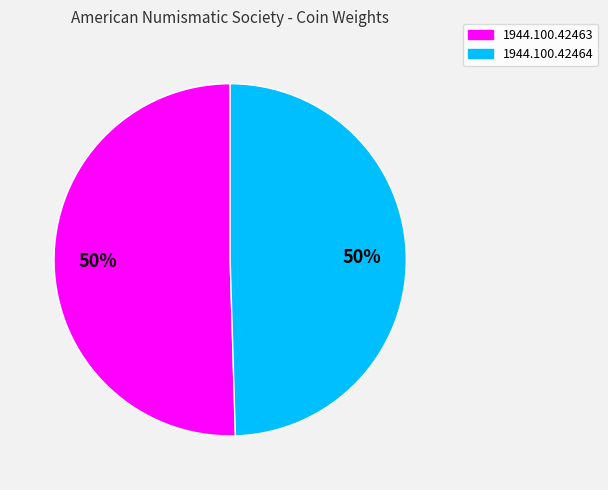

To the nearest percent, what is the average slice percentage?

50%